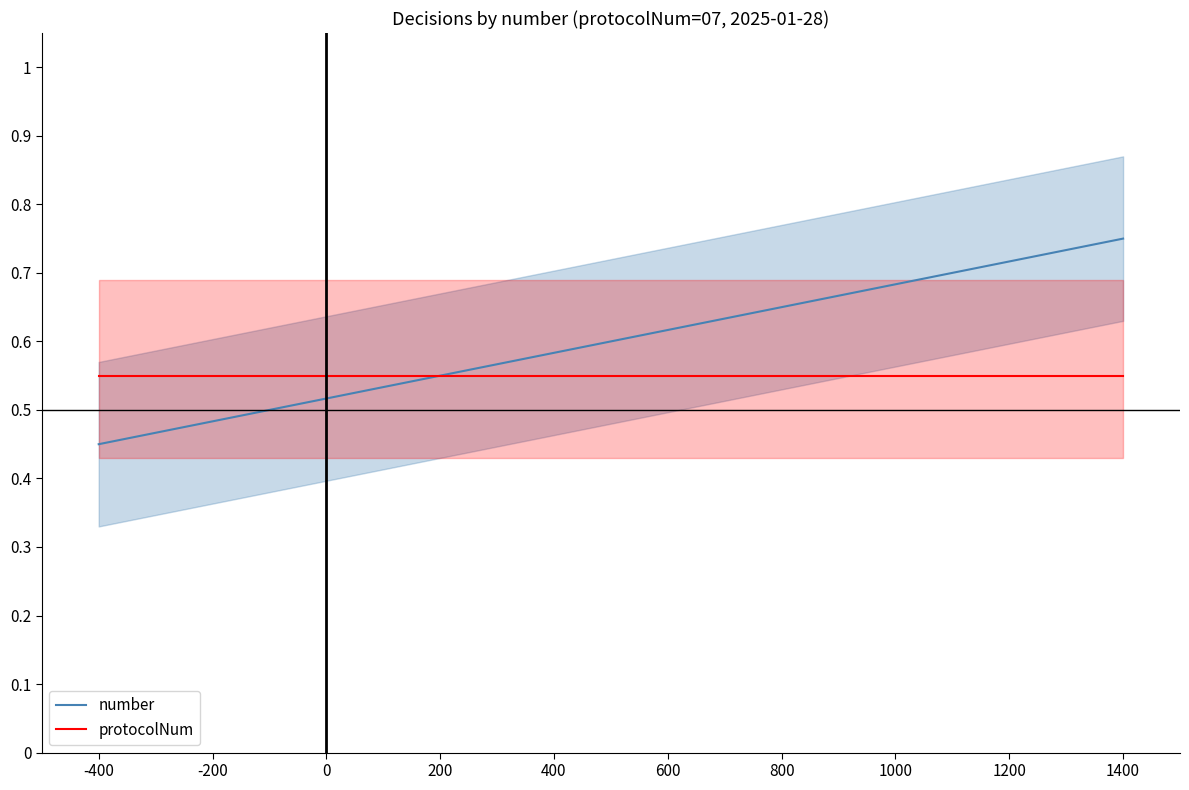

Reading right to left, extract all data points from this chart.

number: 0.8	0.7	0.7	0.7	0.7	0.7	0.7	0.6	0.6	0.6	0.6	0.6	0.6	0.5	0.5	0.5	0.5	0.5	0.5	0.5
protocolNum: 0.6	0.6	0.6	0.6	0.6	0.6	0.6	0.6	0.6	0.6	0.6	0.6	0.6	0.6	0.6	0.6	0.6	0.6	0.6	0.6